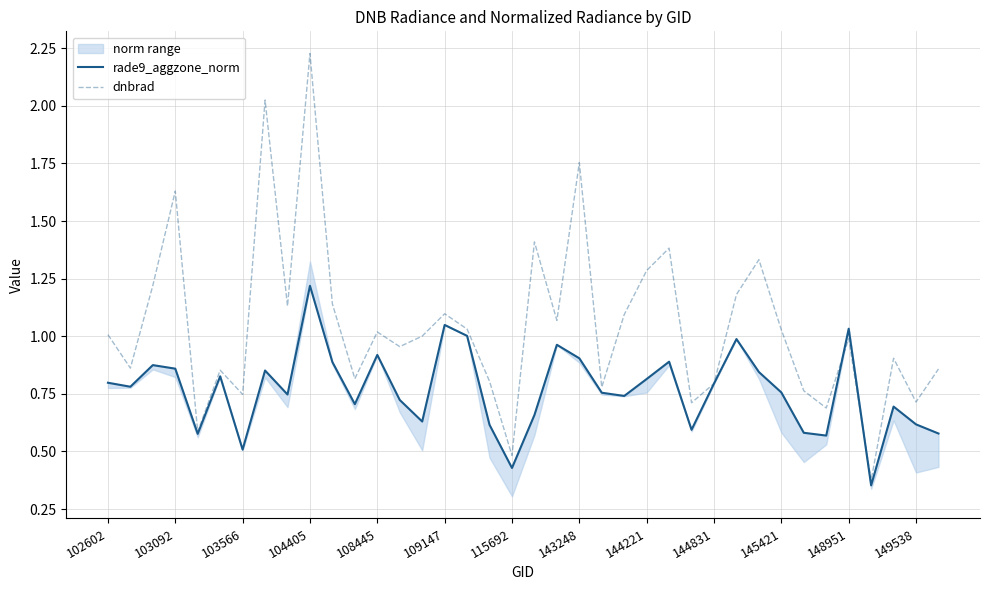

Which series has the largest total across all categories?

dnbrad